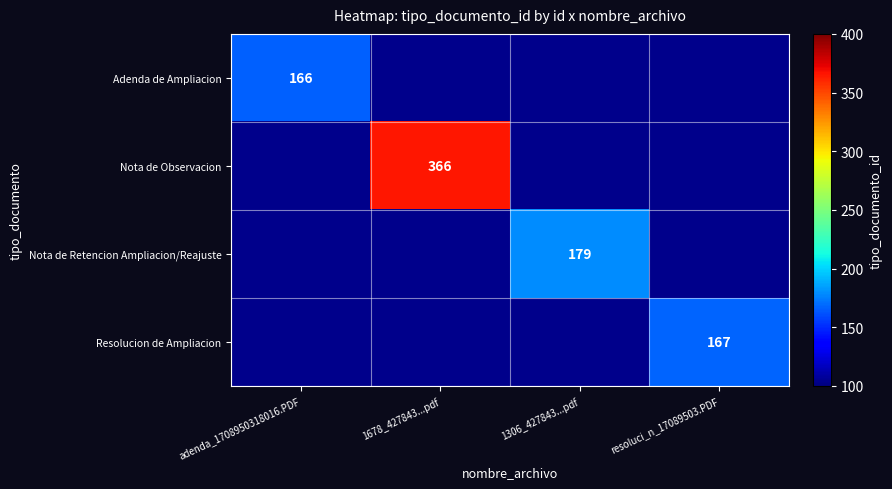

Between resoluci_n_17089503.PDF and 1678_427843...pdf, which is larger?

1678_427843...pdf